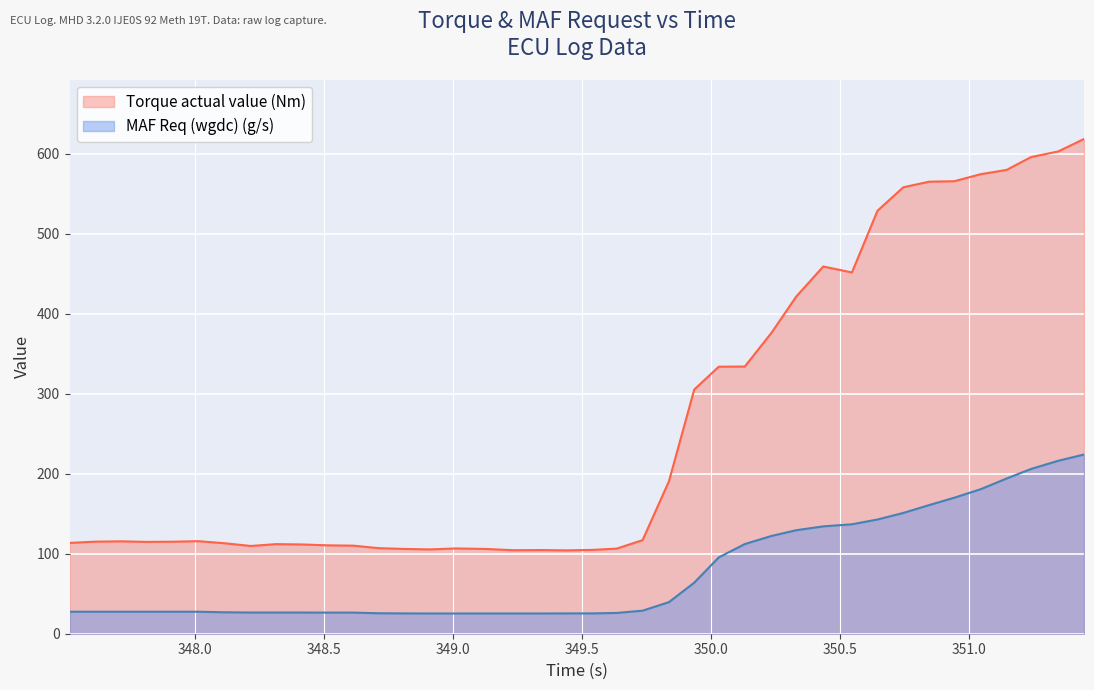

What is the difference between the Torque actual value (Nm) values at 349.44 and 350.33?

317.2